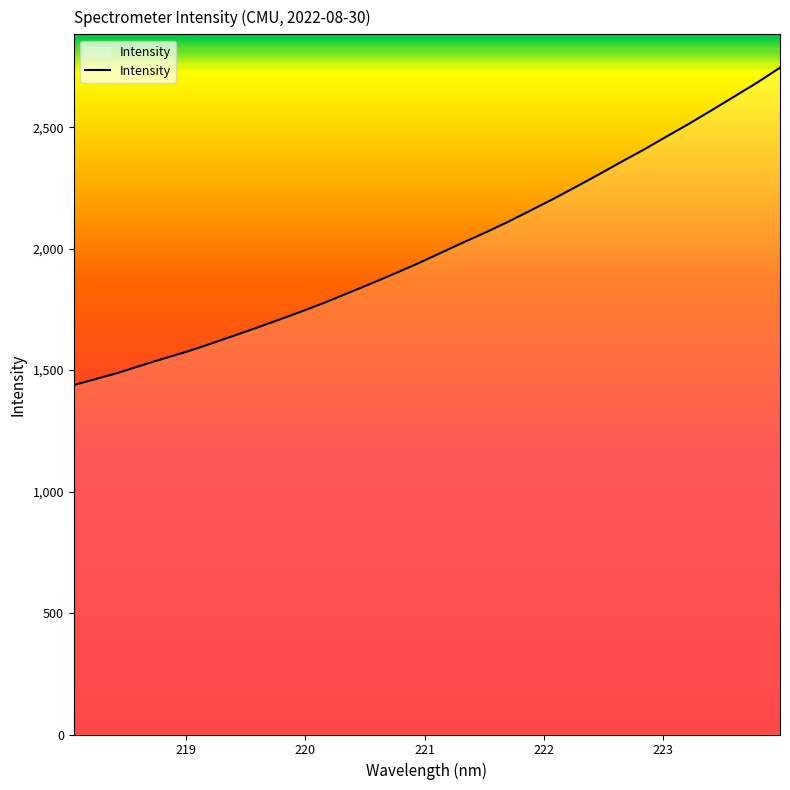

True or false: there are more than 1 points higher than both neighbors.

False